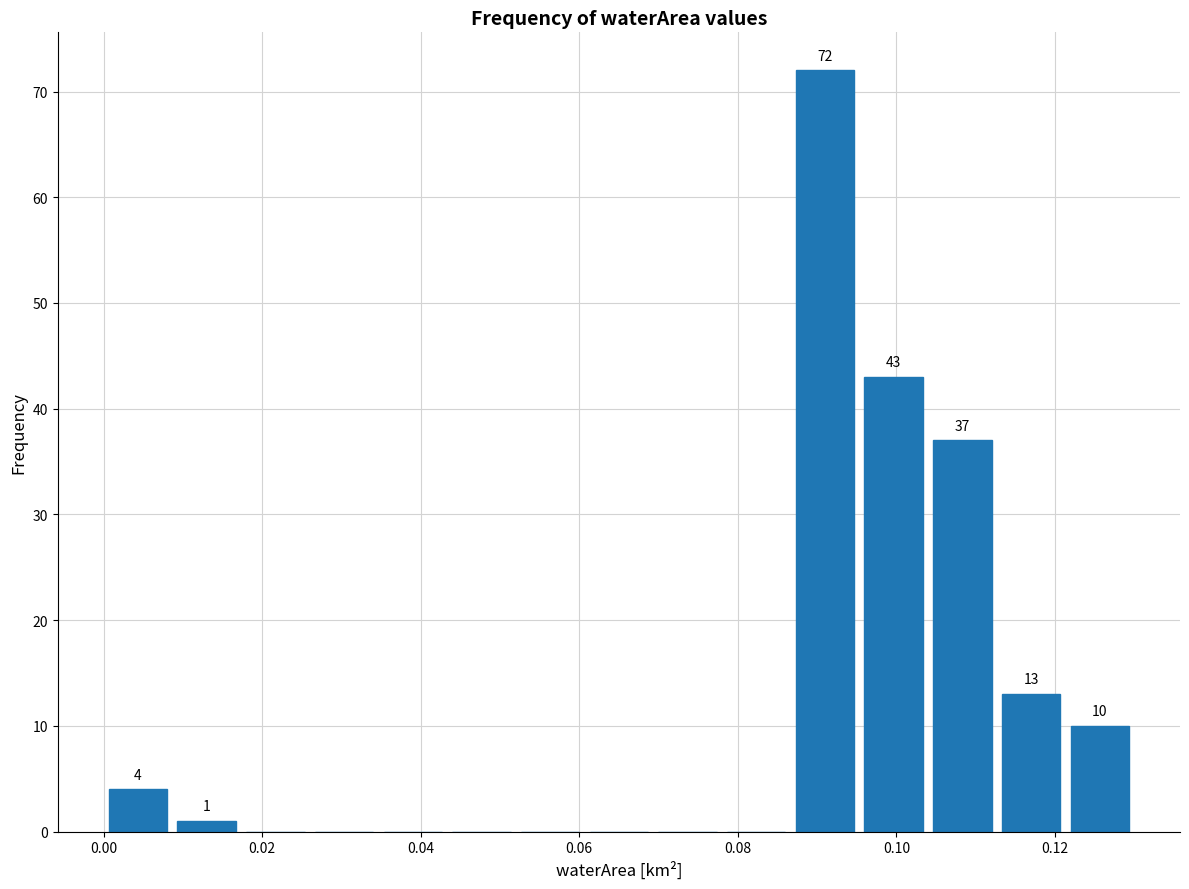

Which range on the x-axis has the tallest bar?

0.086 to 0.096